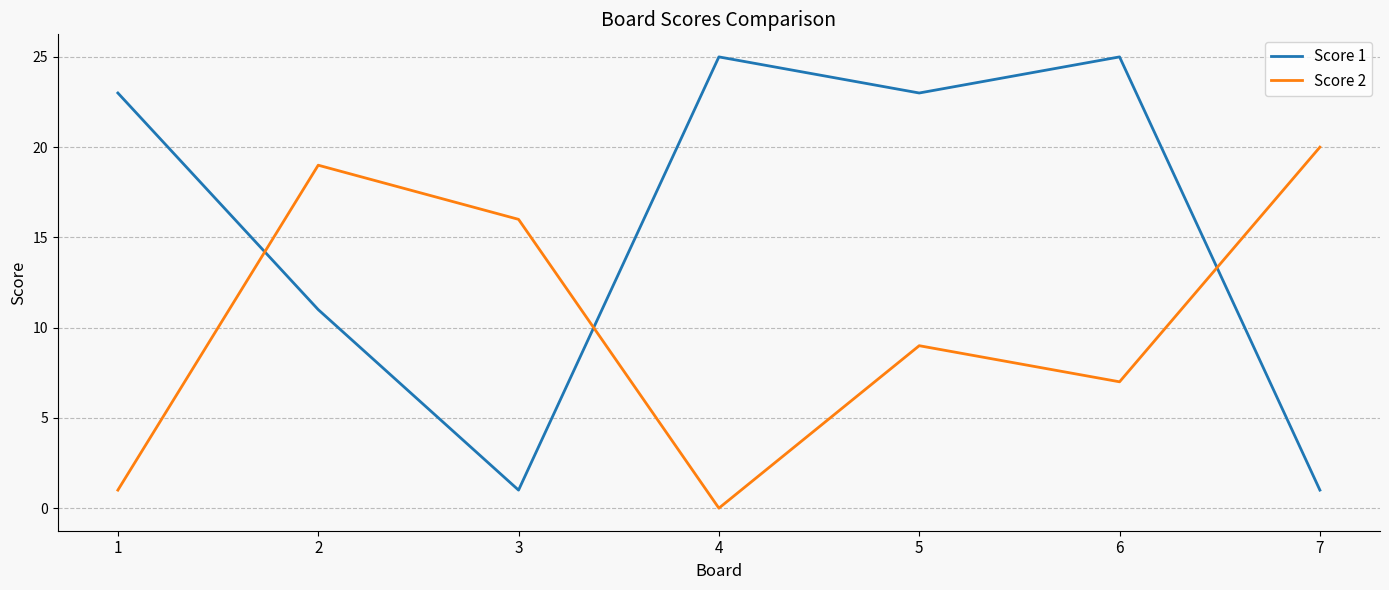

Count the number of data series in this chart.

2